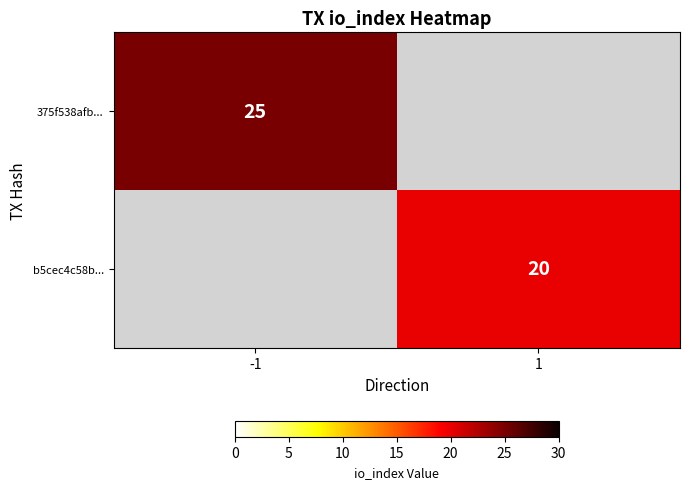

How many series are shown in this chart?

2